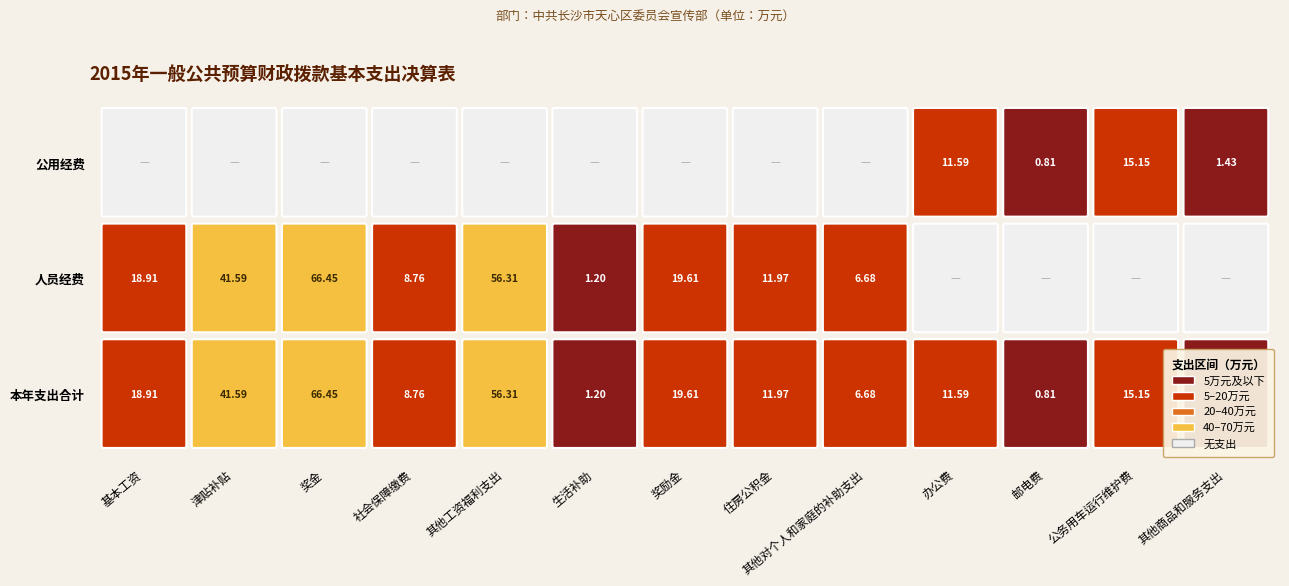

Reading right to left, extract all data points from this chart.

本年支出合计: 其他商品和服务支出=1.4	公务用车运行维护费=15.2	邮电费=0.8	办公费=11.6	其他对个人和家庭的补助支出=6.7	住房公积金=12.0	奖励金=19.6	生活补助=1.2	其他工资福利支出=56.3	社会保障缴费=8.8	奖金=66.5	津贴补贴=41.6	基本工资=18.9
人员经费: 其他商品和服务支出=0.0	公务用车运行维护费=0.0	邮电费=0.0	办公费=0.0	其他对个人和家庭的补助支出=6.7	住房公积金=12.0	奖励金=19.6	生活补助=1.2	其他工资福利支出=56.3	社会保障缴费=8.8	奖金=66.5	津贴补贴=41.6	基本工资=18.9
公用经费: 其他商品和服务支出=1.4	公务用车运行维护费=15.2	邮电费=0.8	办公费=11.6	其他对个人和家庭的补助支出=0.0	住房公积金=0.0	奖励金=0.0	生活补助=0.0	其他工资福利支出=0.0	社会保障缴费=0.0	奖金=0.0	津贴补贴=0.0	基本工资=0.0